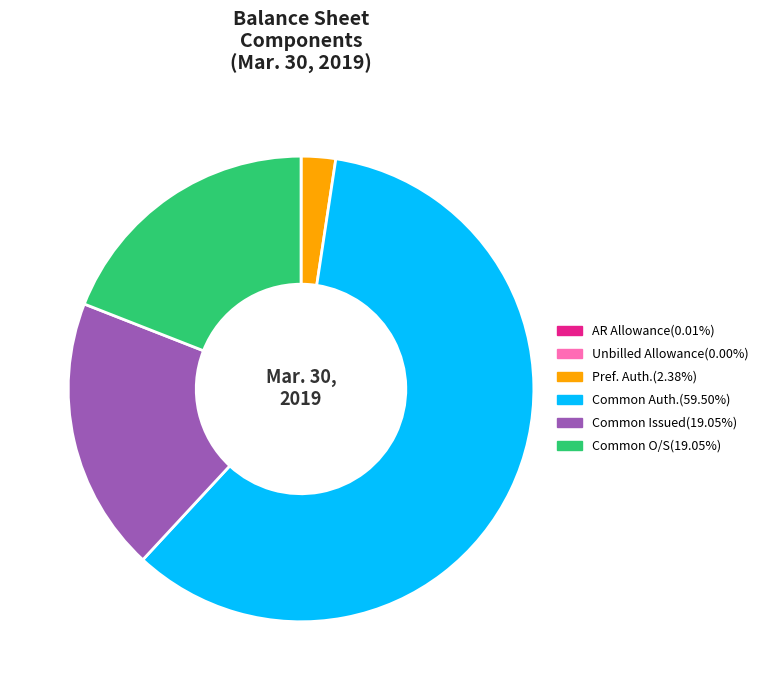

Does any single category account for the majority?

Yes